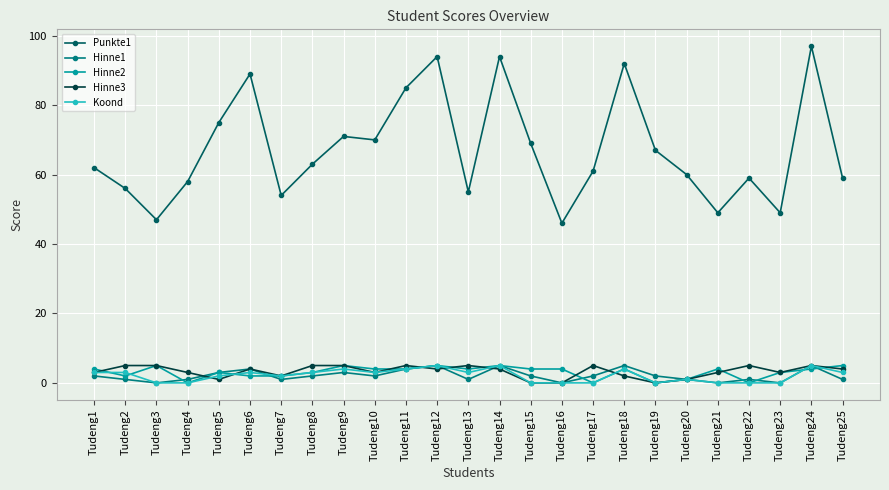

True or false: Hinne1 and Punkte1 intersect in this chart.

False